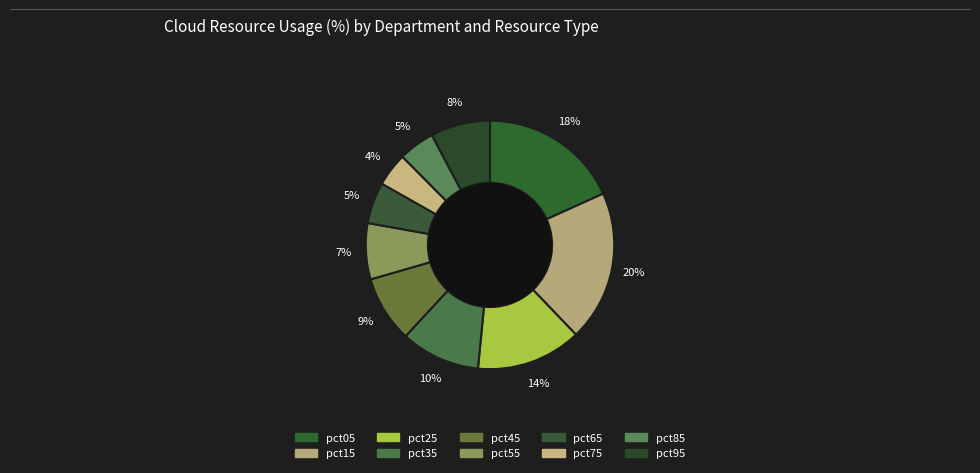

Which slice is the largest?

pct15